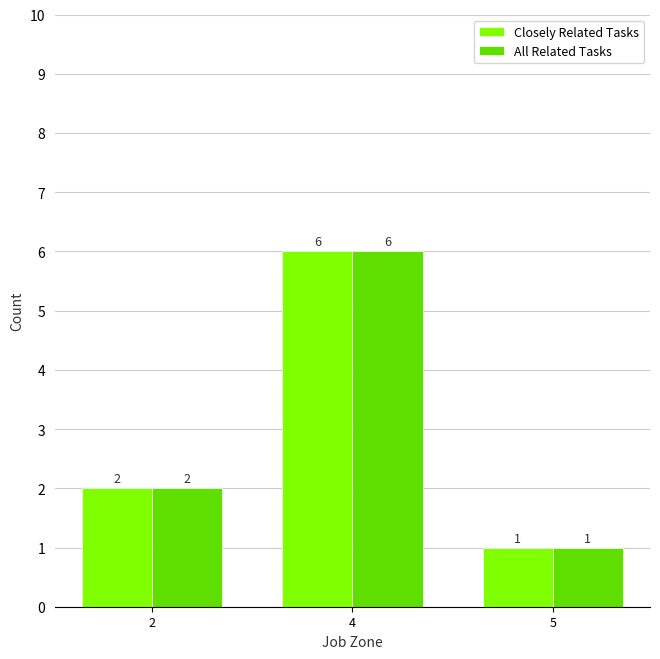

Count the All Related Tasks values in the range 1 to 6.

3